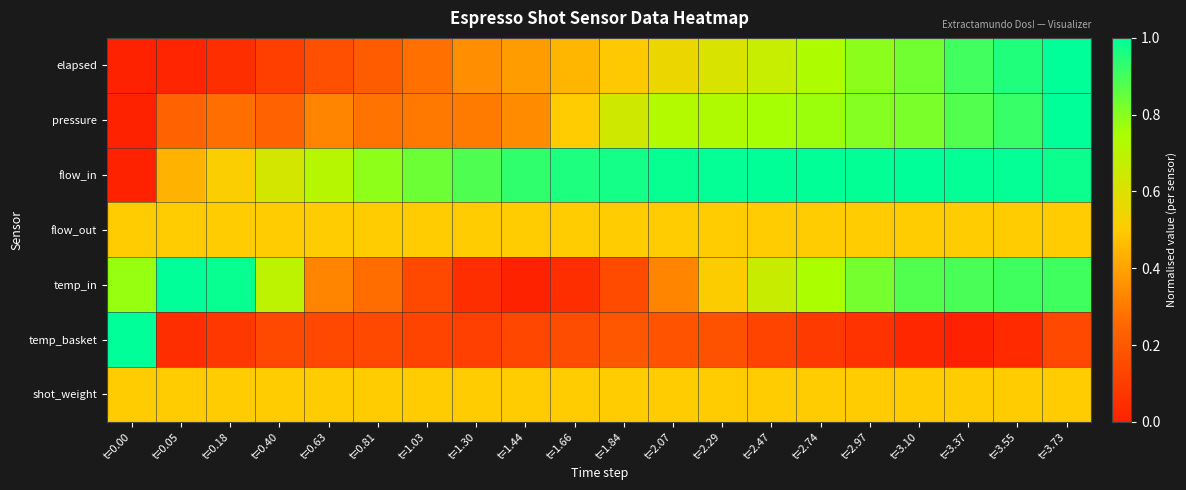

At how many categories does at least one series exceed 0?

20